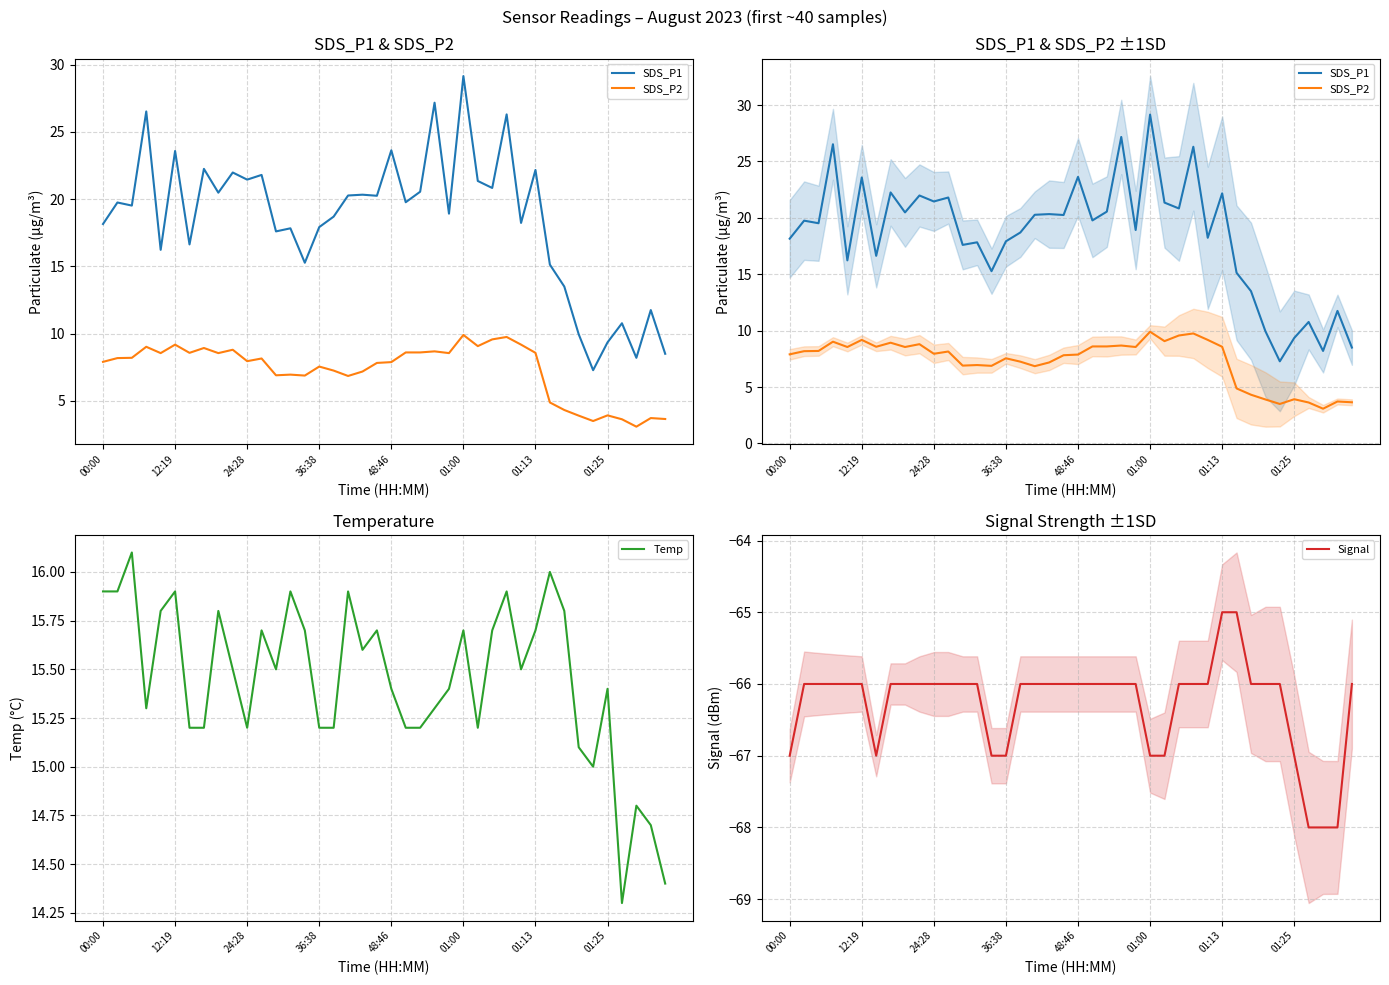

The Temp series shows 15.9 at 12:19. True or false?

True